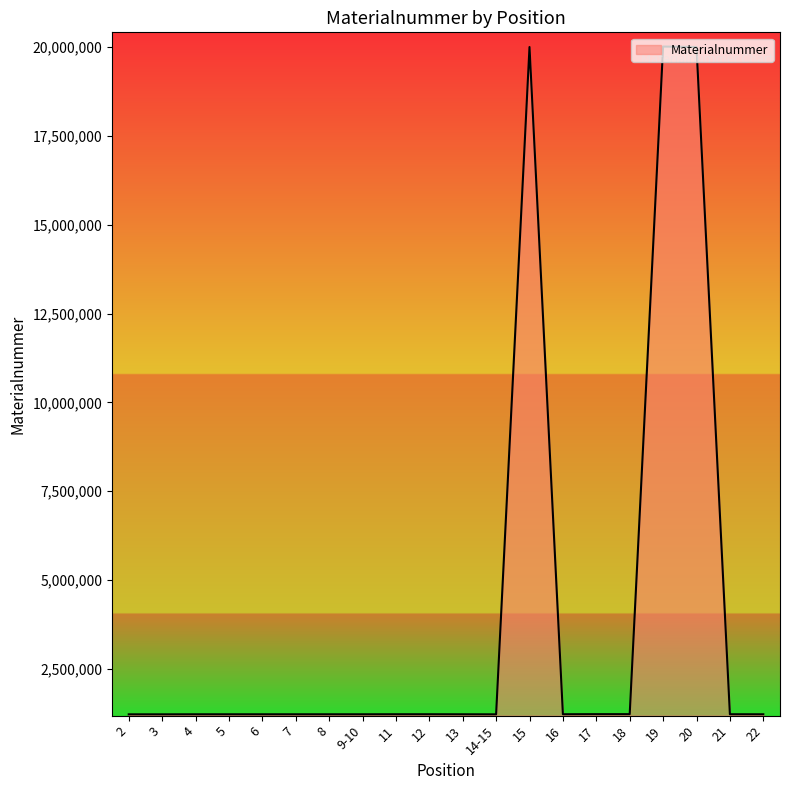

What is the greatest value displayed?

20015836